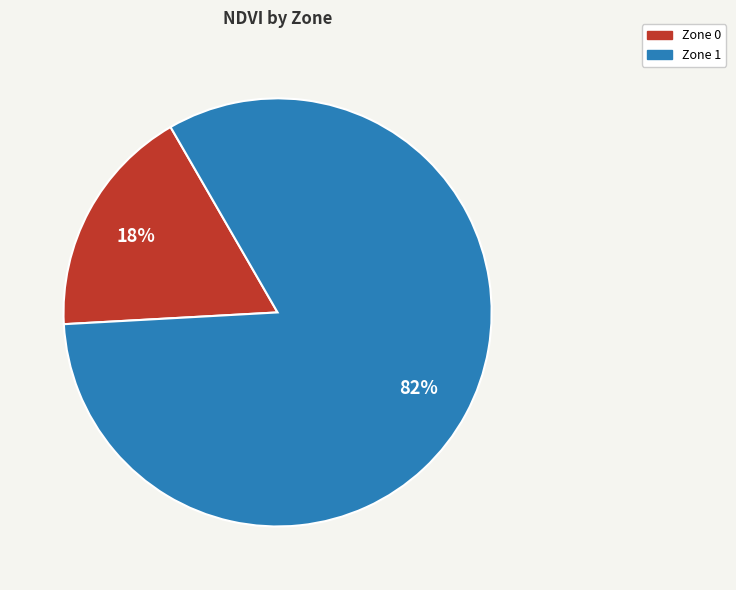

Does Zone 1 account for over 50% of the chart?

Yes